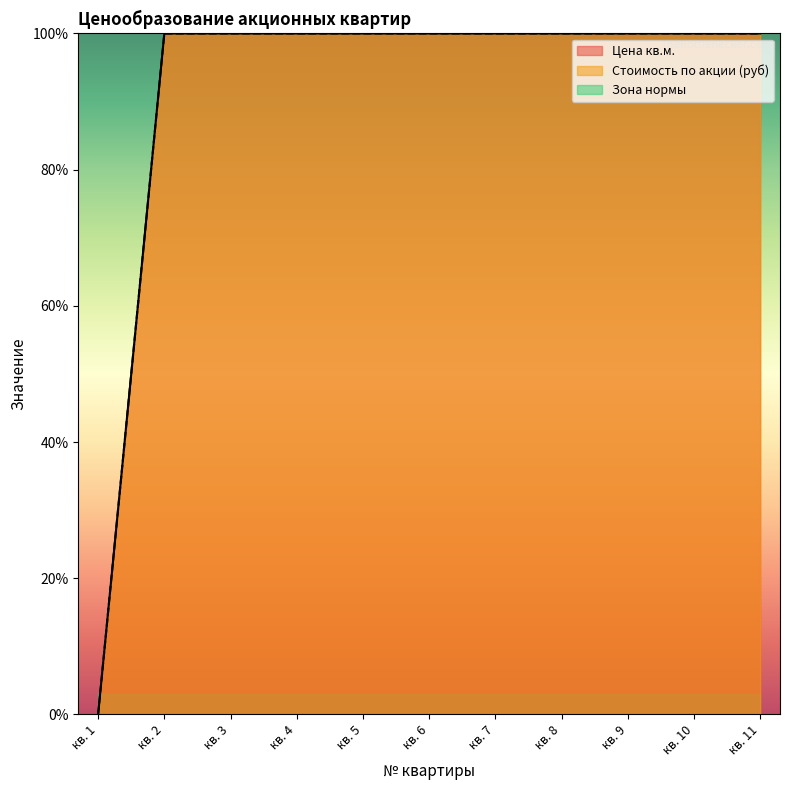

How many positive values does the Цена кв.м. series have?

10